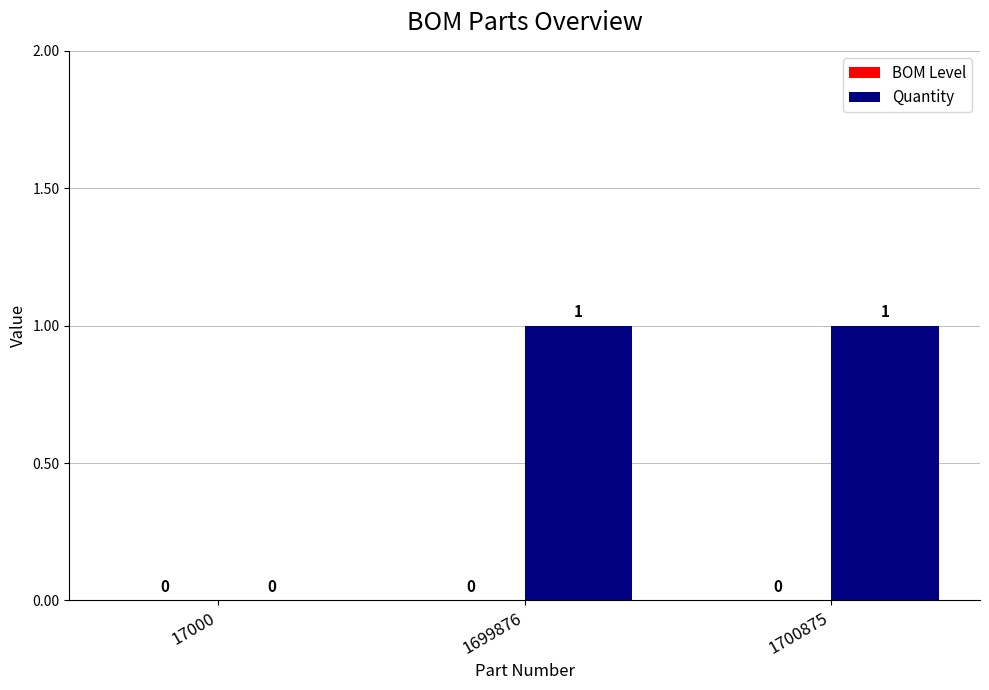

Between 1699876 and 17000, which is larger?

1699876